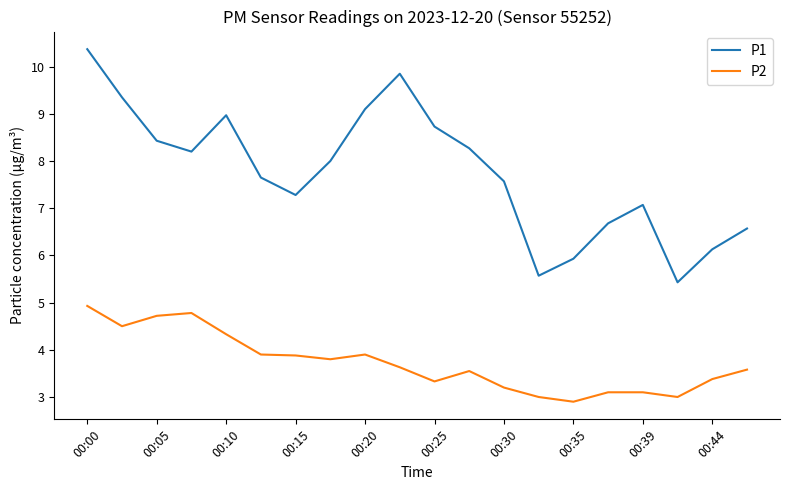

Rank the series by their average value, from highest to lowest.

P1, P2